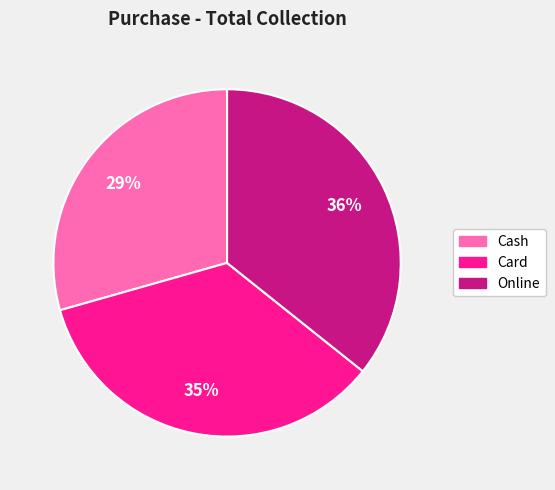

Rank the categories by value from lowest to highest.

Cash, Card, Online